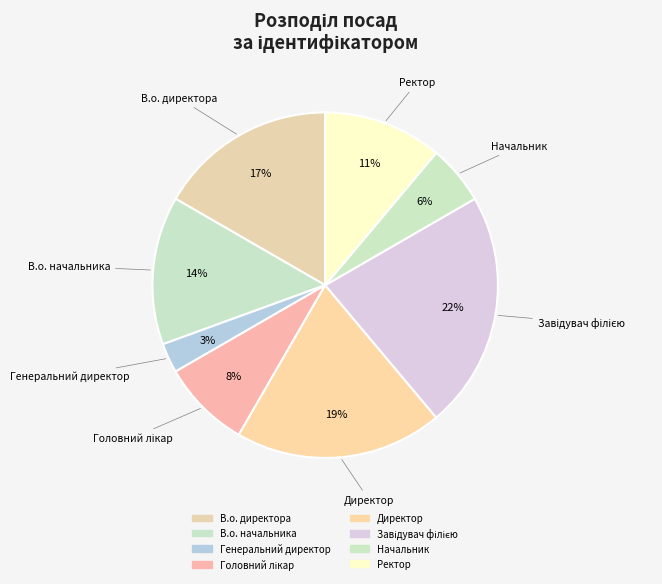

To the nearest percent, what is the combined percentage of Головний лікар and Директор?

28%